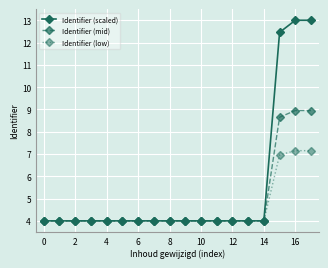

What is the value of the Identifier (mid) point at the 9th from the left?

4.0